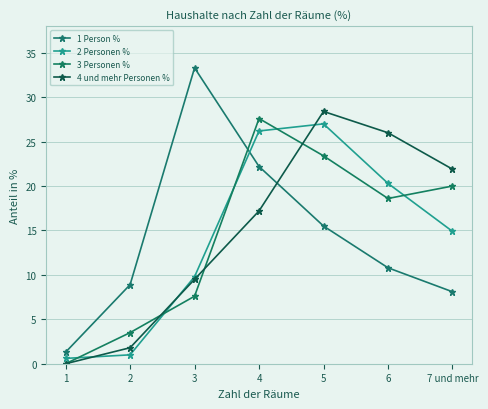

In 3 Personen %, how many points are higher than both neighbors (excluding endpoints)?

1